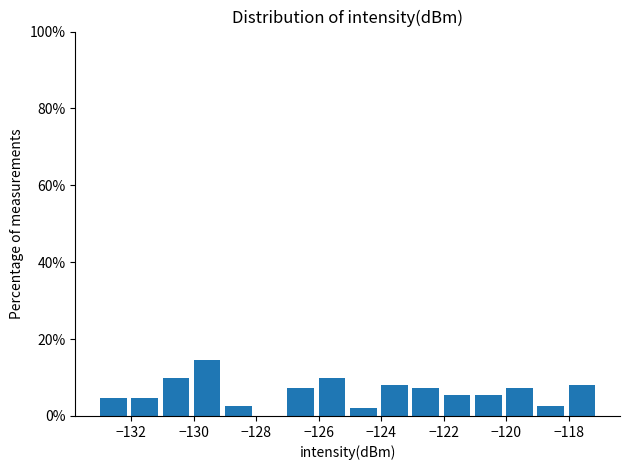

Reading left to right, list every bar in this chart as the range it spans on the x-axis followed by its height. The values are not printed on the chart, so give them approximately, as read against the axis.

-133 to -132: 4
-132 to -131: 4
-131 to -130: 10
-130 to -129: 14
-129 to -128: 2
-128 to -127: 0
-127 to -126: 8
-126 to -125: 10
-125 to -124: 2
-124 to -123: 8
-123 to -122: 8
-122 to -121: 6
-121 to -120: 6
-120 to -119: 8
-119 to -118: 2
-118 to -117: 8